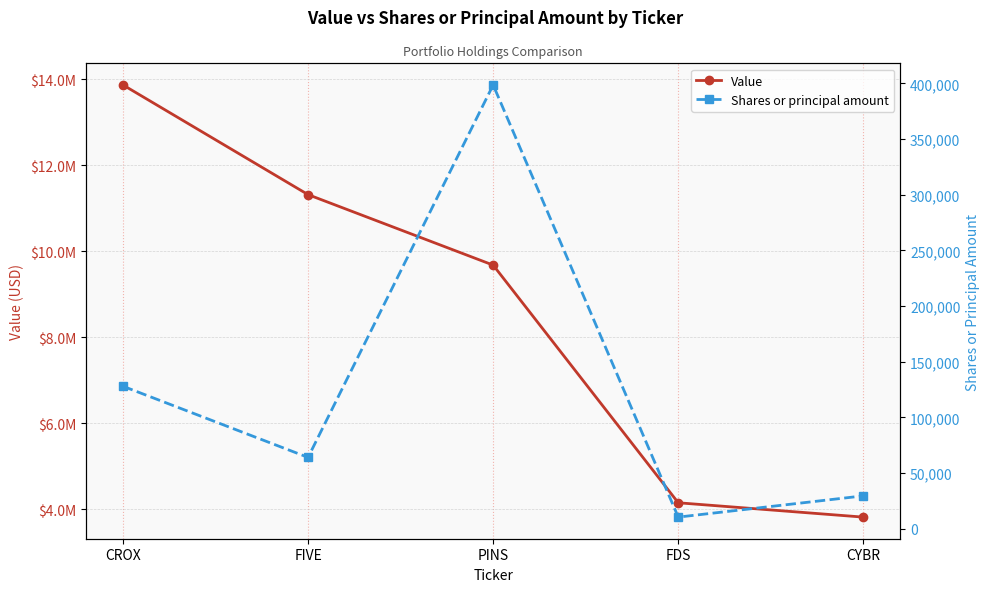

Rank the series by their maximum value, from lowest to highest.

Shares or principal amount, Value